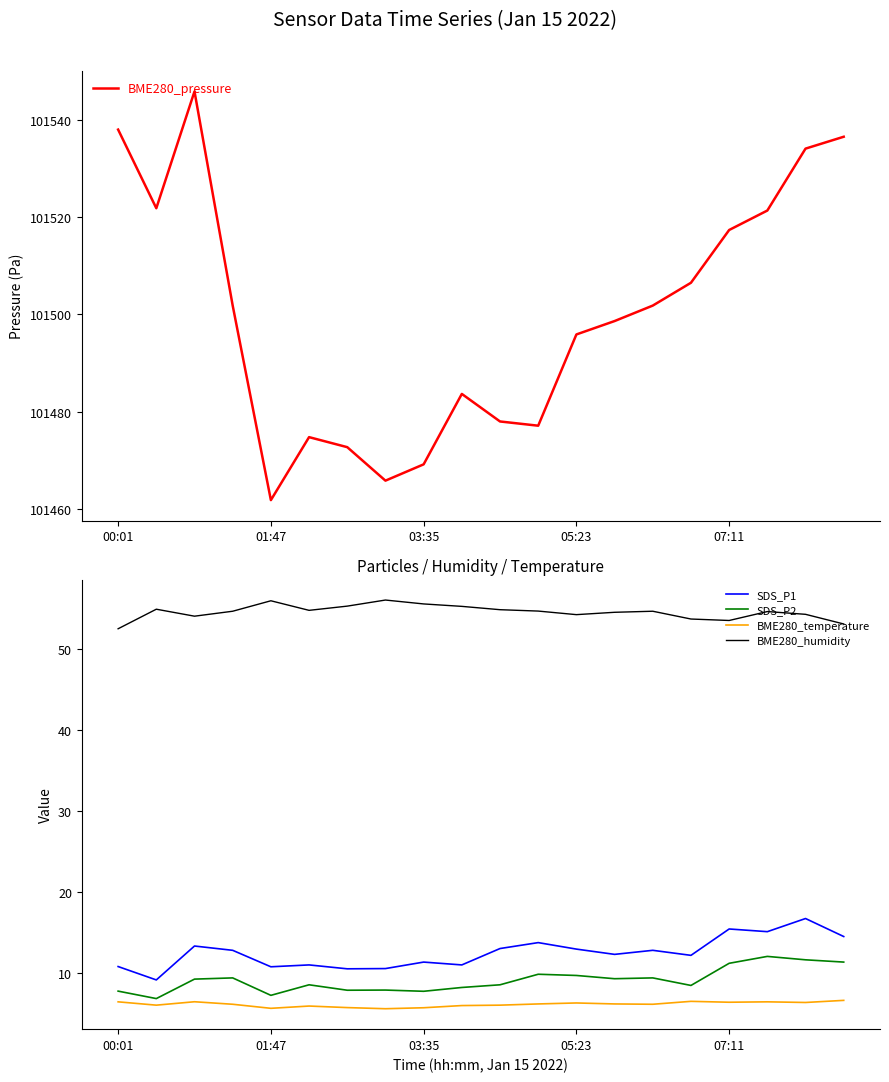

The value of SDS_P2 at 03:35 is 12.9. True or false?

False